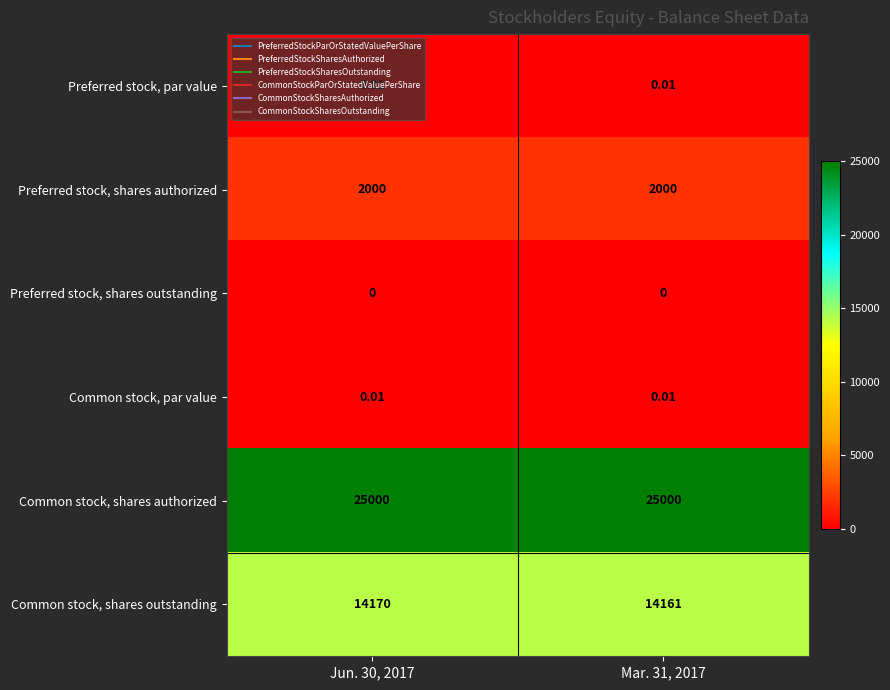

Which series has the widest spread of values?

Common stock, shares outstanding